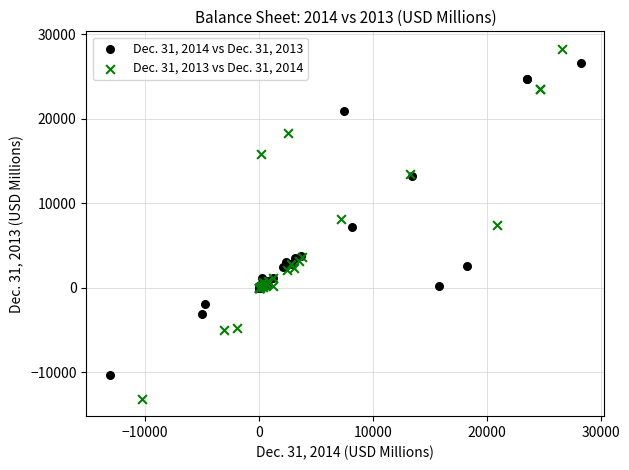

Which series has the largest Y range (max minus min)?

Dec. 31, 2013 vs Dec. 31, 2014